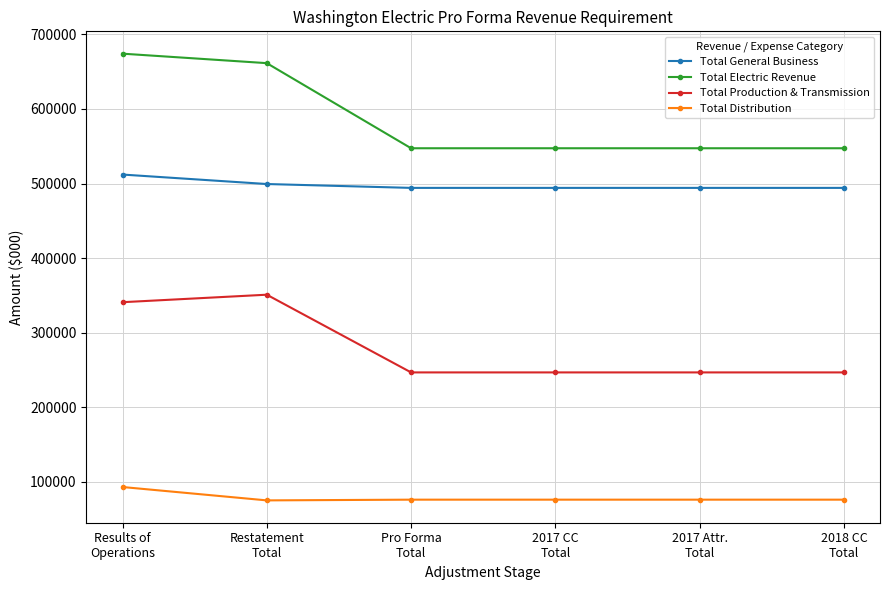

What is the maximum value shown in the chart?

674117